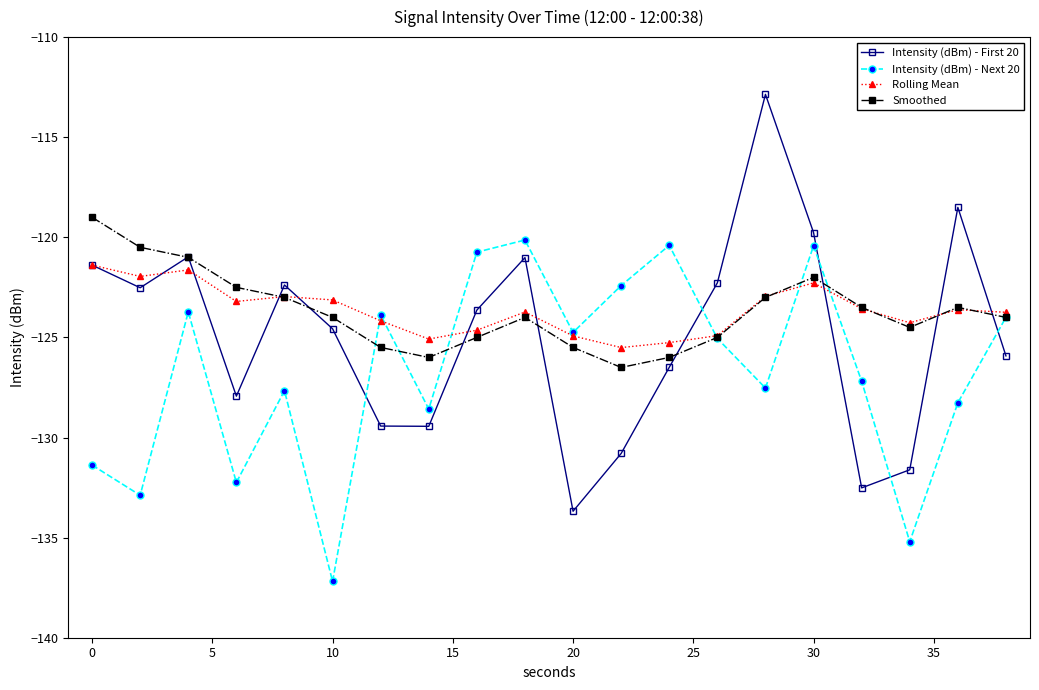

What is the difference between the maximum and minimum values in the Intensity (dBm) - Next 20 series?

17.1